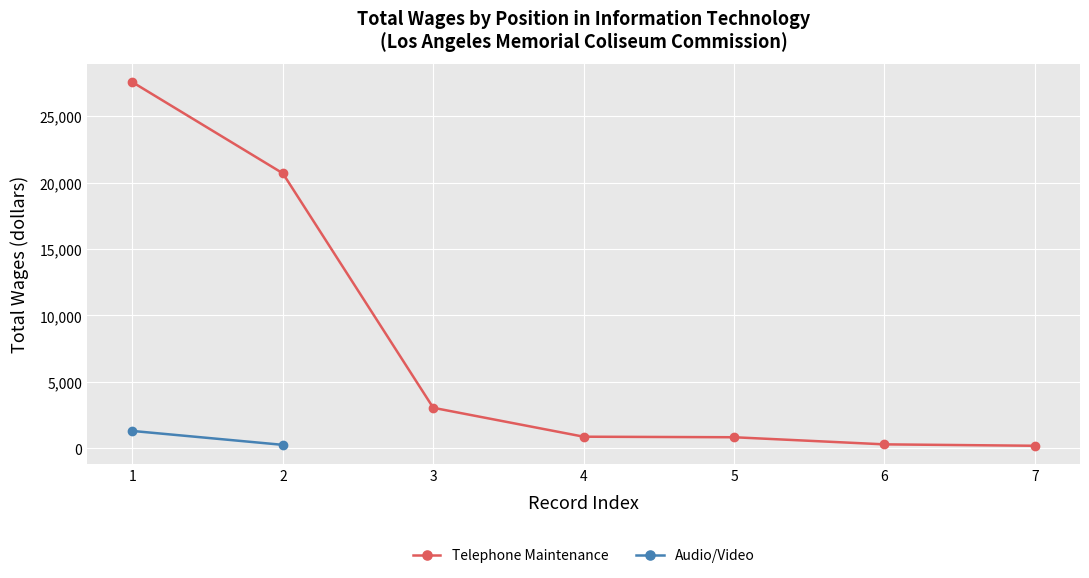

What is the maximum value for Telephone Maintenance?

27550